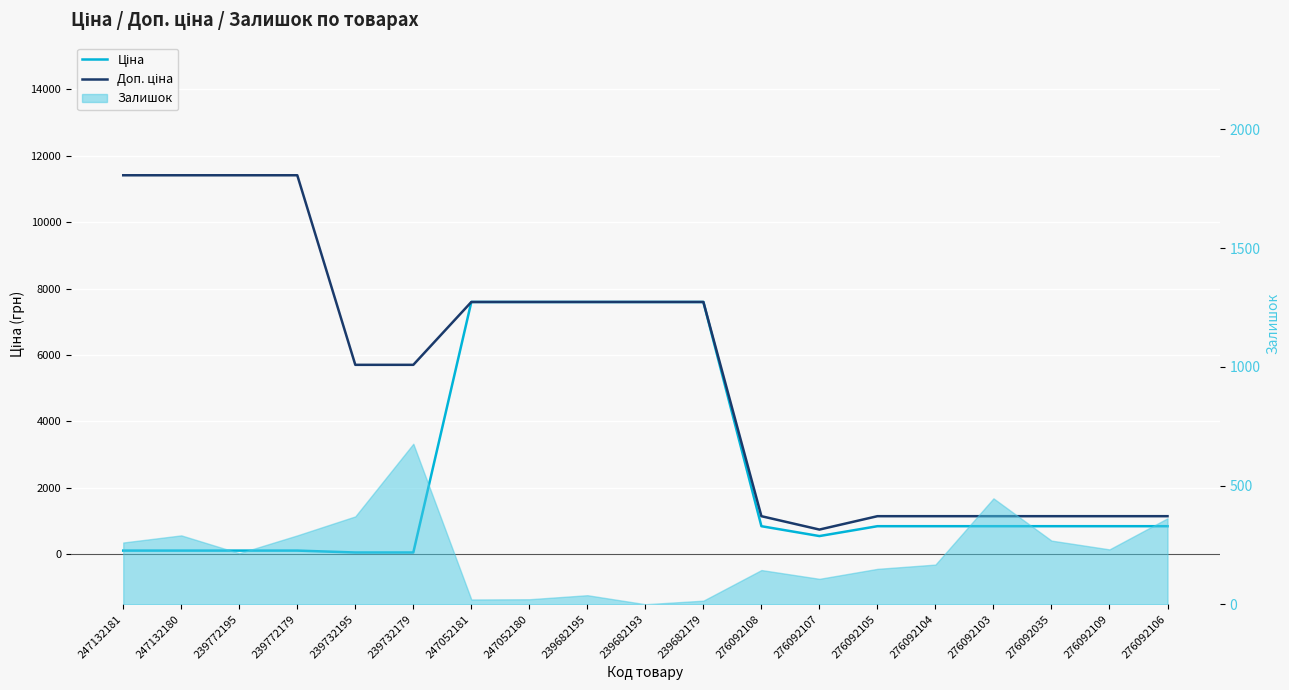

True or false: Ціна and Доп. ціна cross at least once.

False